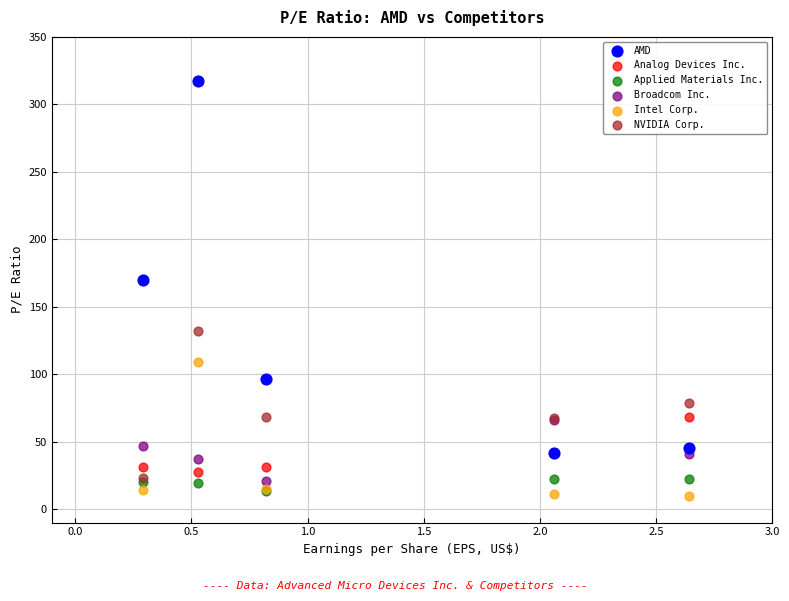

Which series contains the lowest Y value?

Intel Corp.